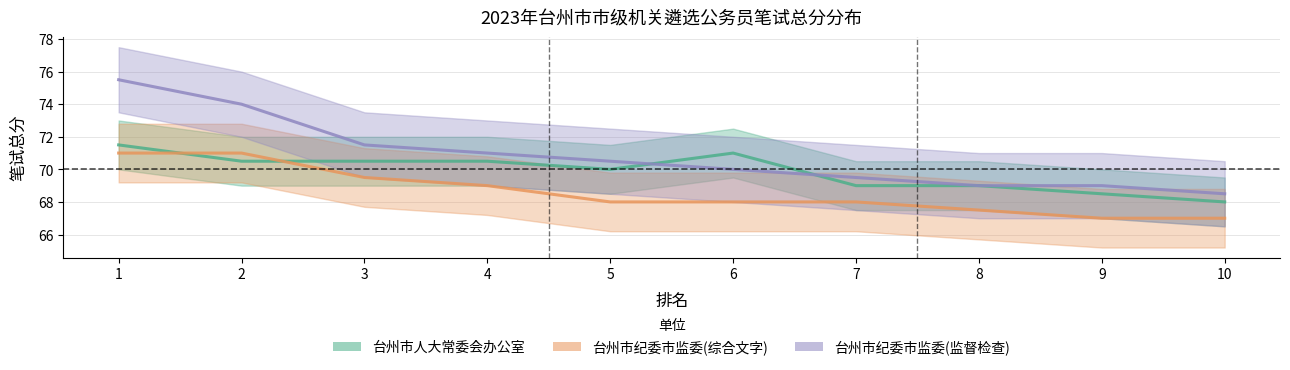

Rank the categories by 台州市人大常委会办公室 value from lowest to highest.

10, 9, 7, 8, 5, 2, 3, 4, 6, 1